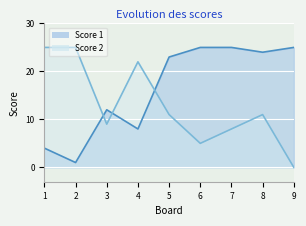

List the series in order of their peak value, highest first.

Score 1, Score 2